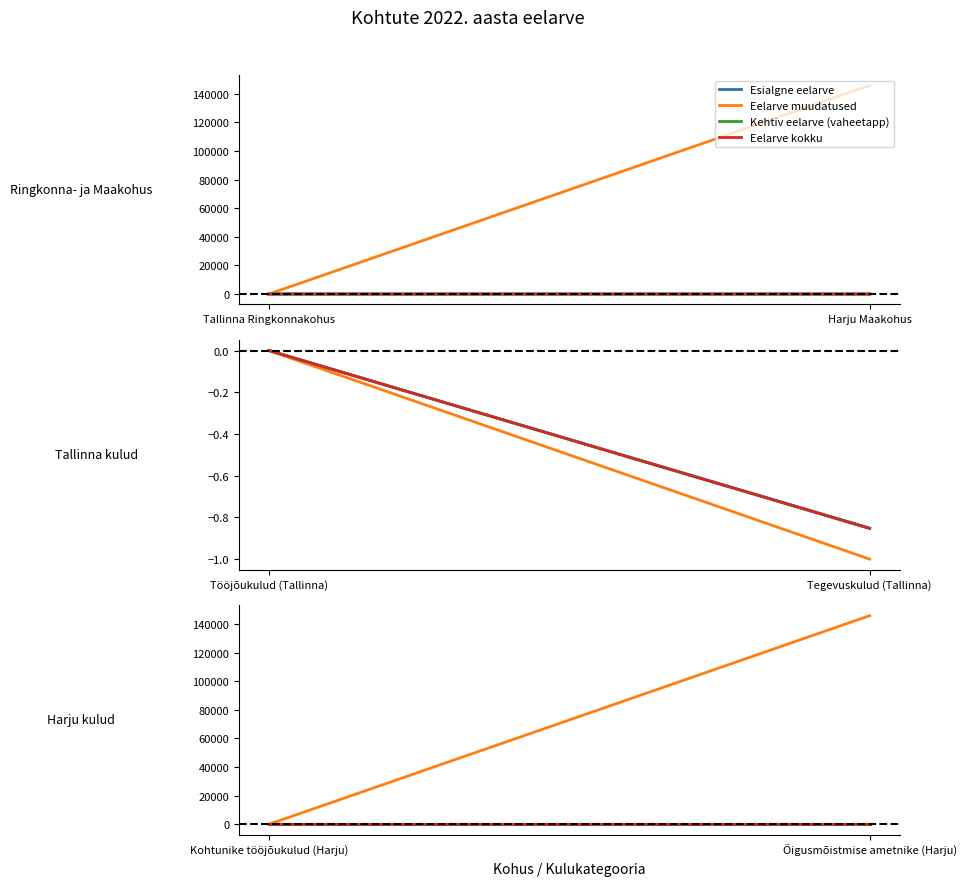

Which series has the largest range (max minus min)?

Eelarve muudatused